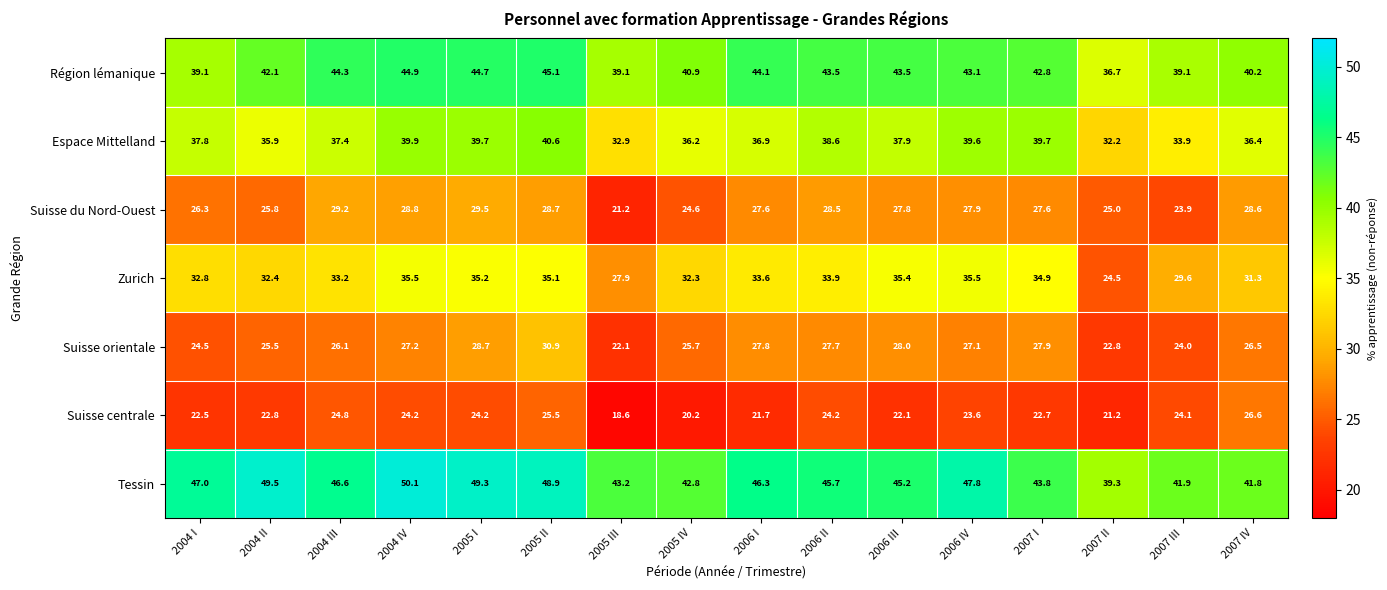

Count the number of categories in the chart.

16